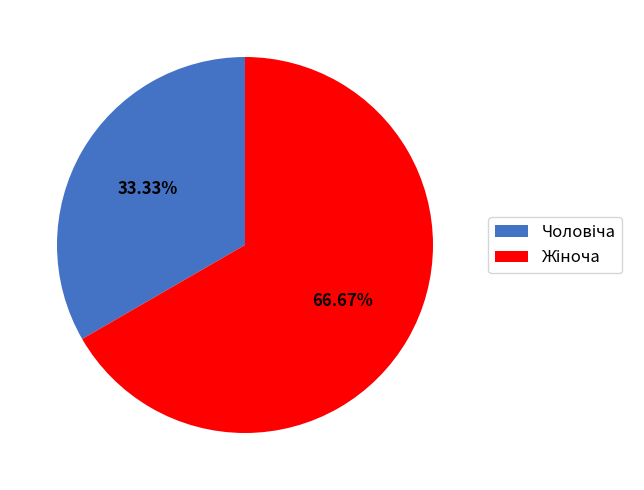

Is there any slice that represents more than half of the pie?

Yes